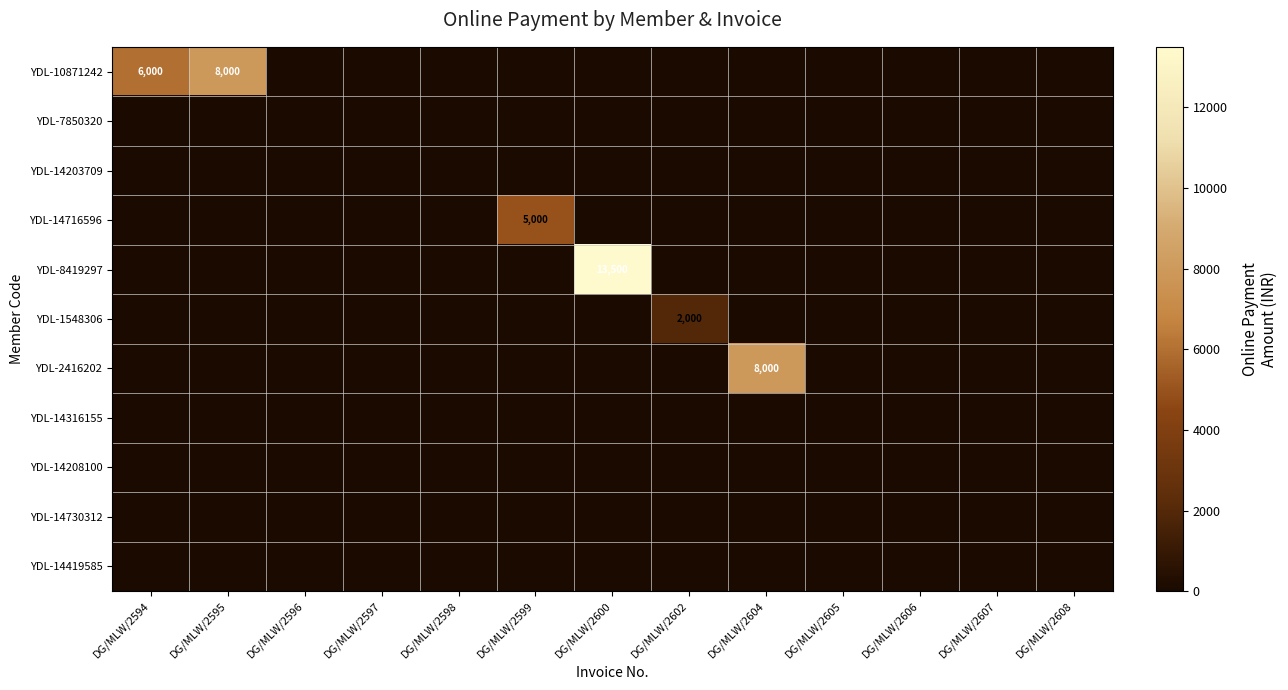

List the series in order of their peak value, lowest first.

YDL-7850320, YDL-14203709, YDL-14316155, YDL-14208100, YDL-14730312, YDL-14419585, YDL-1548306, YDL-14716596, YDL-10871242, YDL-2416202, YDL-8419297